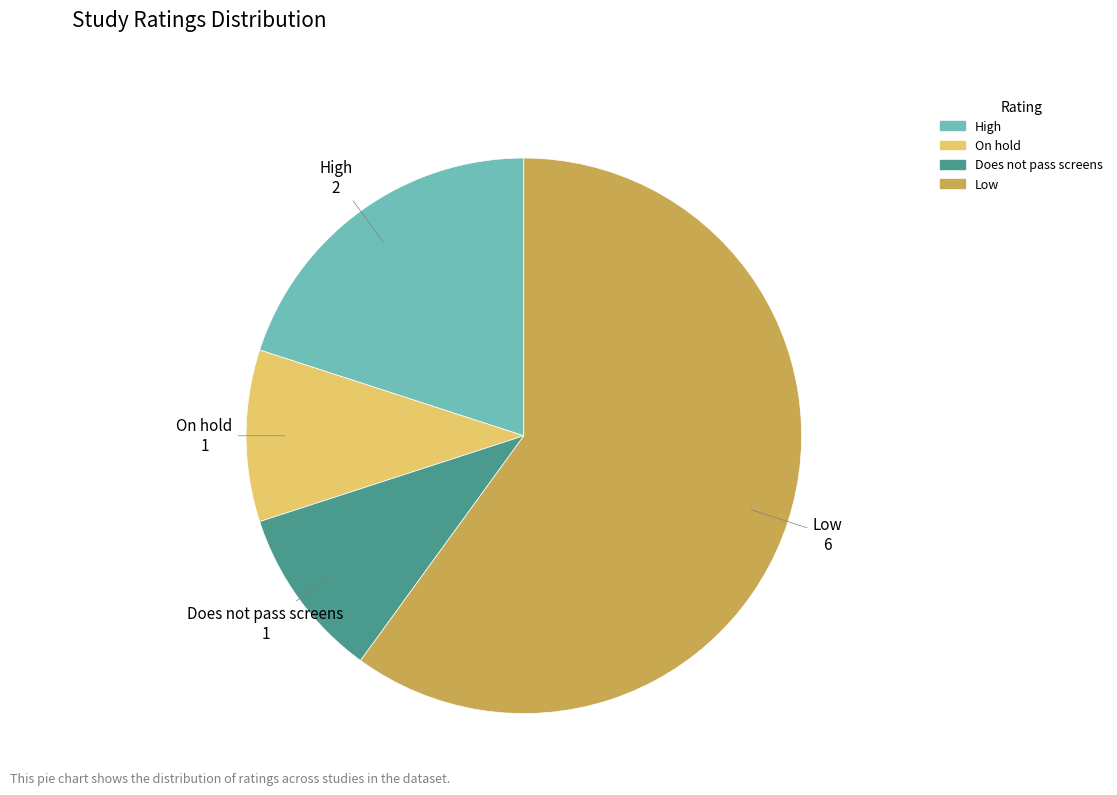

Does any single category account for the majority?

Yes